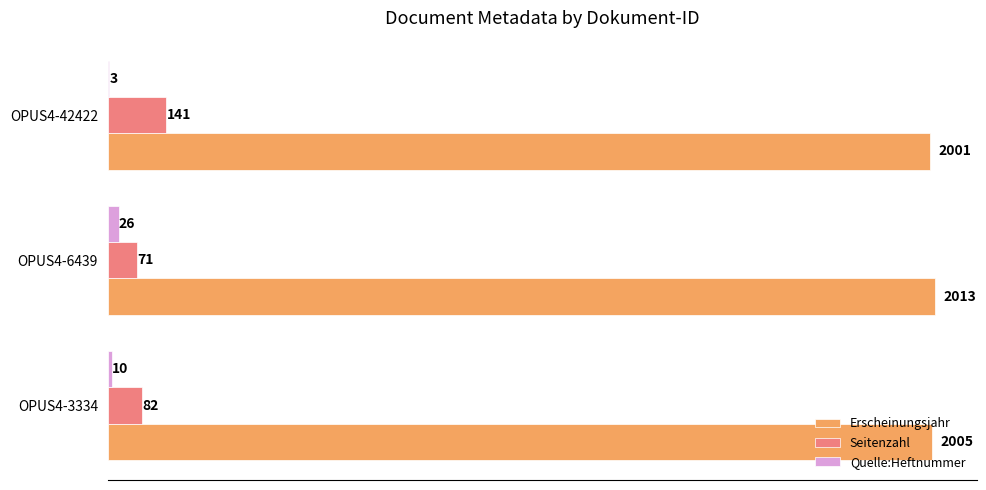

What are all the series names shown in the legend?

Erscheinungsjahr, Seitenzahl, Quelle:Heftnummer